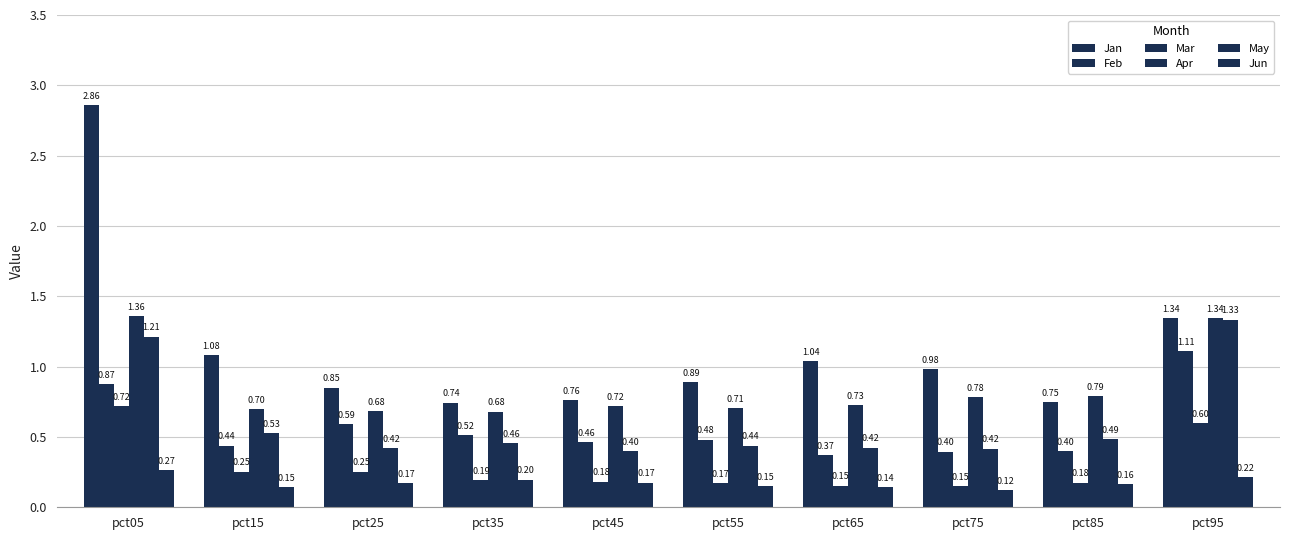

How many groups of bars are there?

10